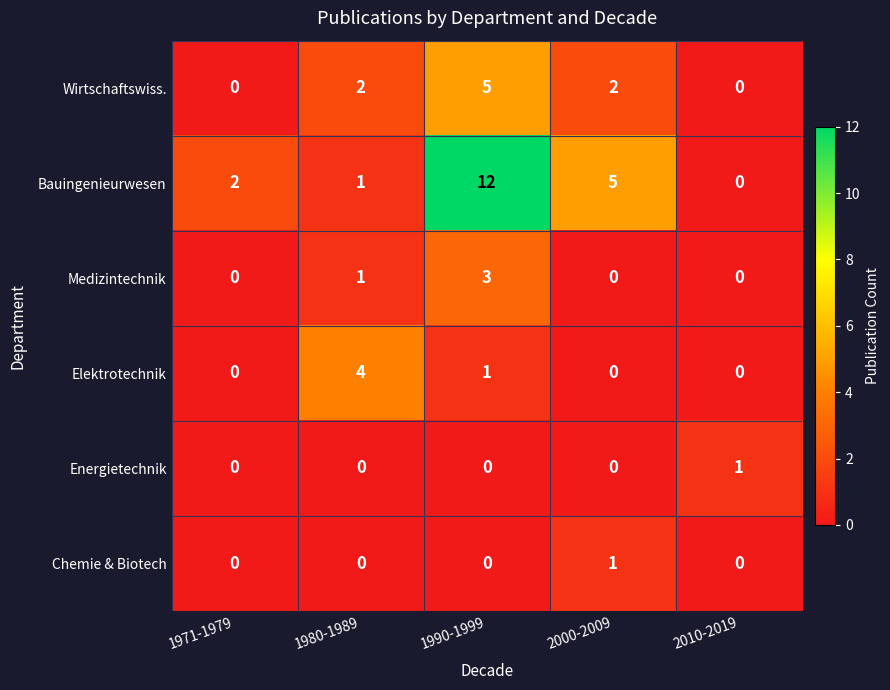

Read the Wirtschaftswiss. value at 1990-1999.

5